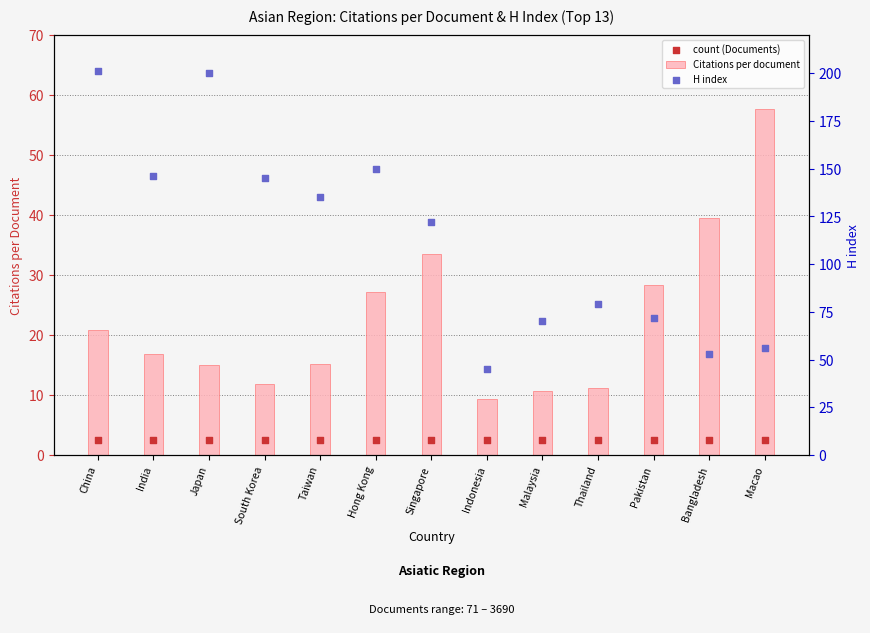

What are all the series names shown in the legend?

Citations per document, count (Documents), H index